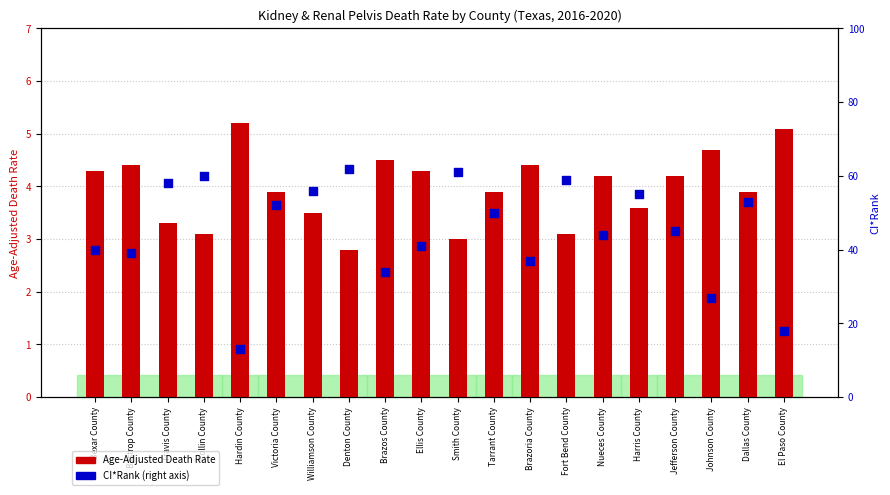

What is the total value across all series at Bastrop County?

43.4